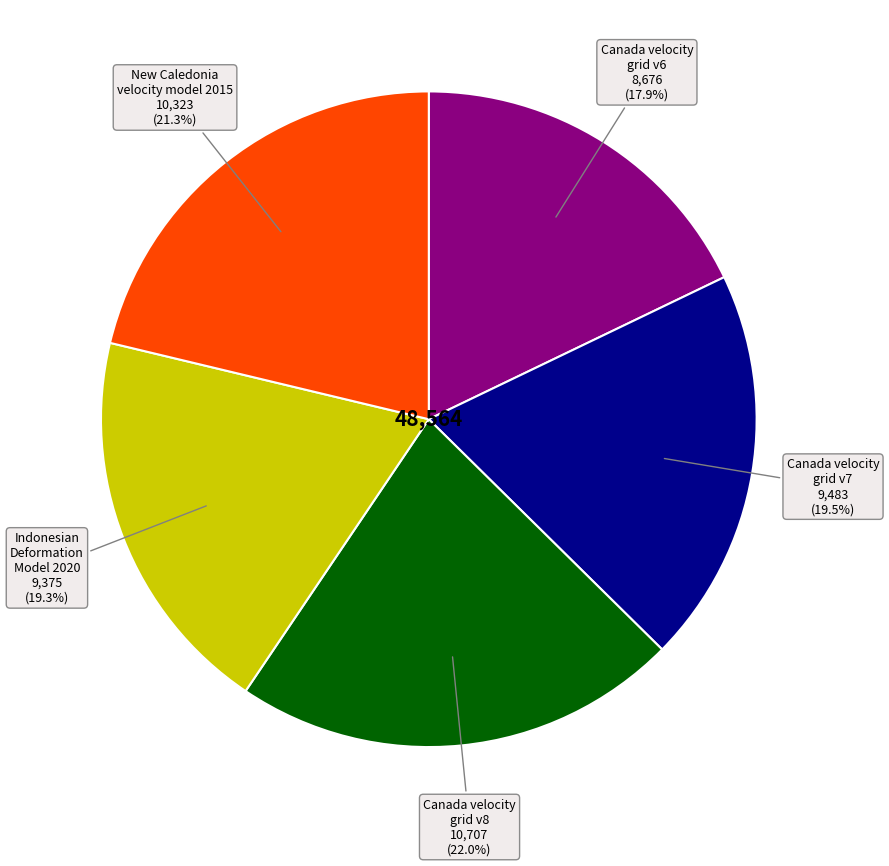

Does any single category account for the majority?

No